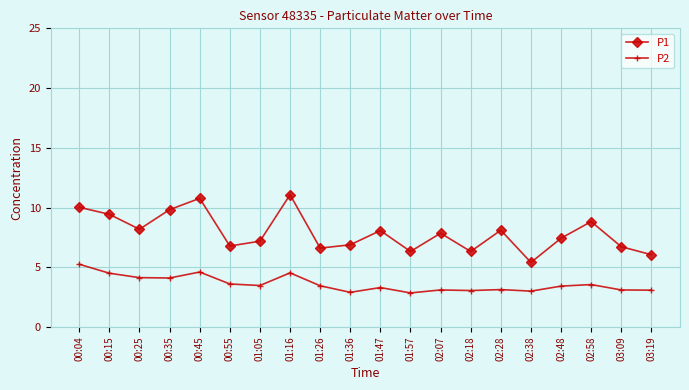

Is the value of P2 at 01:57 greater than the value of P1 at 03:19?

No